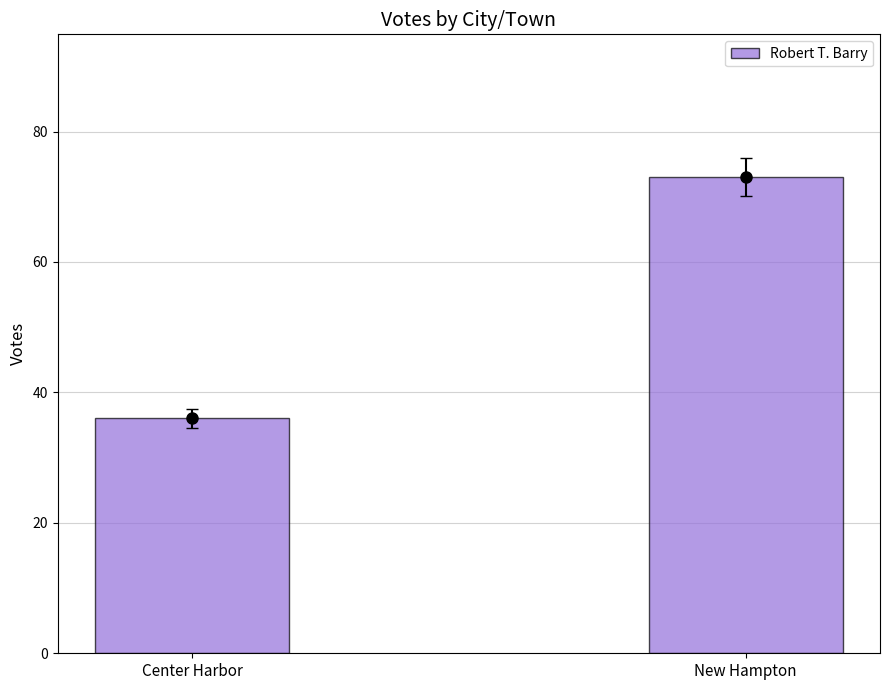

Rank the categories by value from lowest to highest.

Center Harbor, New Hampton